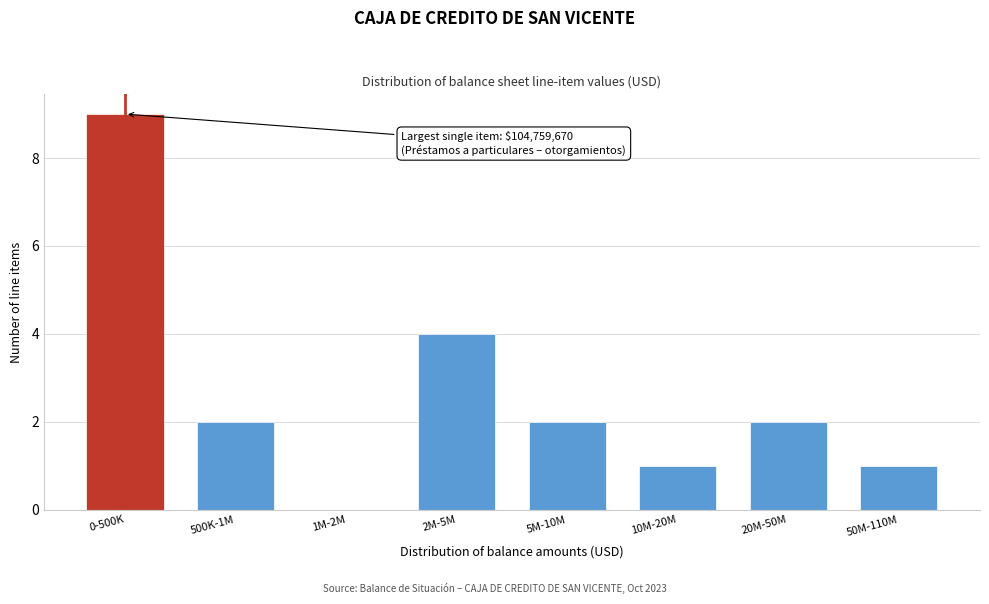

Reading left to right, extract all data points from this chart.

0-500K=9	500K-1M=2	1M-2M=0	2M-5M=4	5M-10M=2	10M-20M=1	20M-50M=2	50M-110M=1